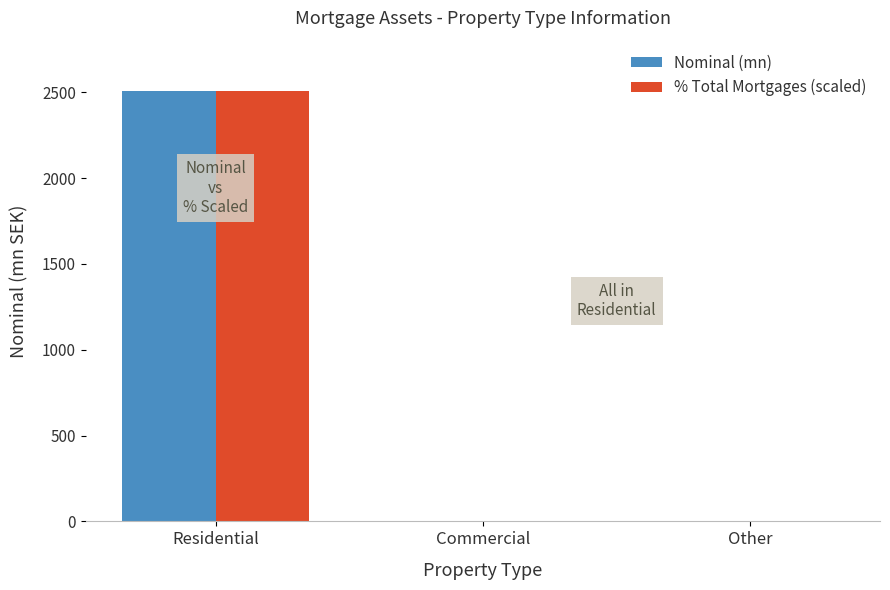

What are all the series names shown in the legend?

Nominal (mn), % Total Mortgages (scaled)